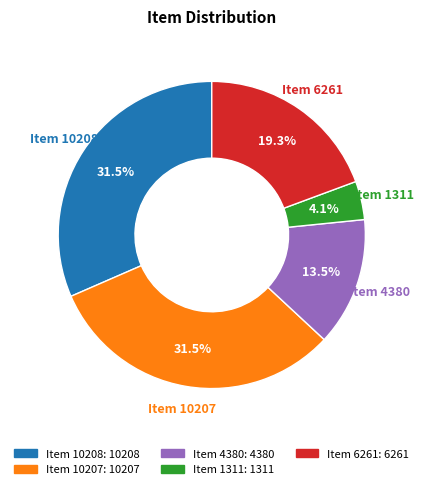

To the nearest percent, what is the combined percentage of Item 10208 and Item 4380?

45%